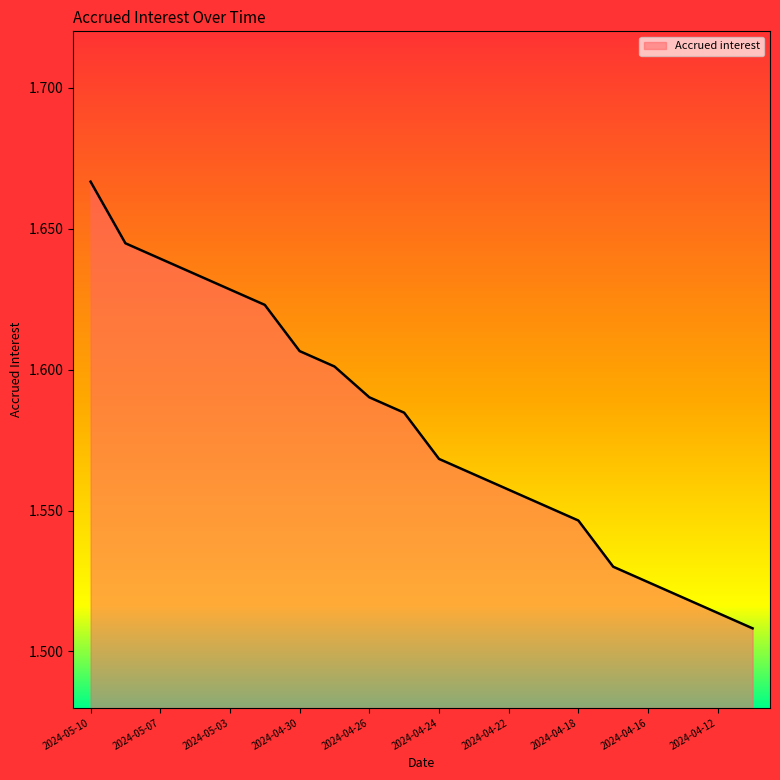

What is the maximum value shown in the chart?

1.7